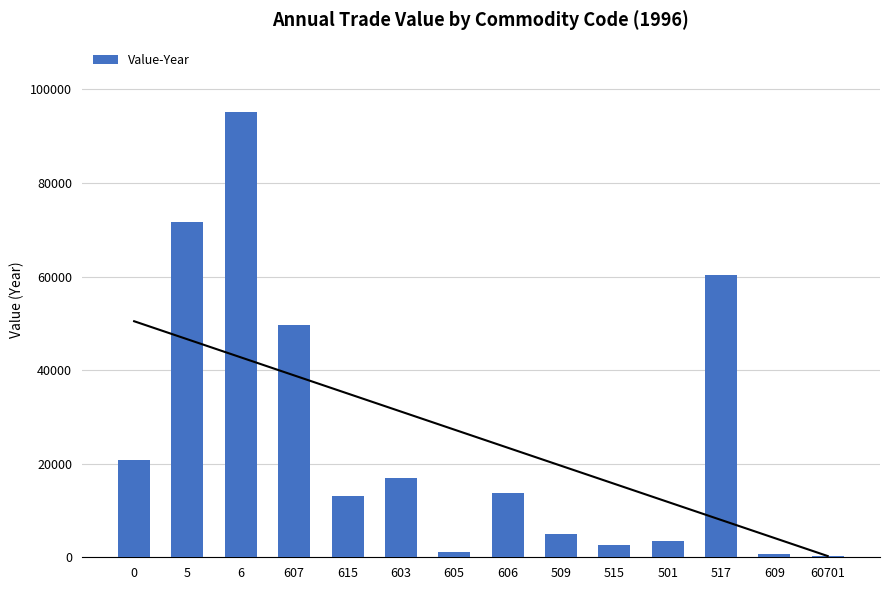

What position from the left is 509?

9